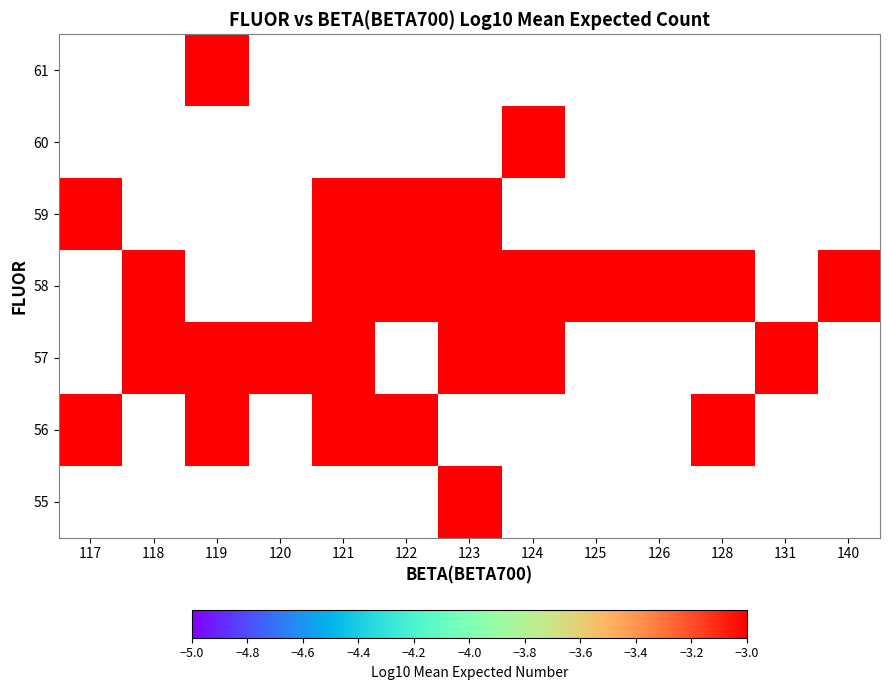

Is the value of 59 at 128 greater than the value of 57 at 119?

No